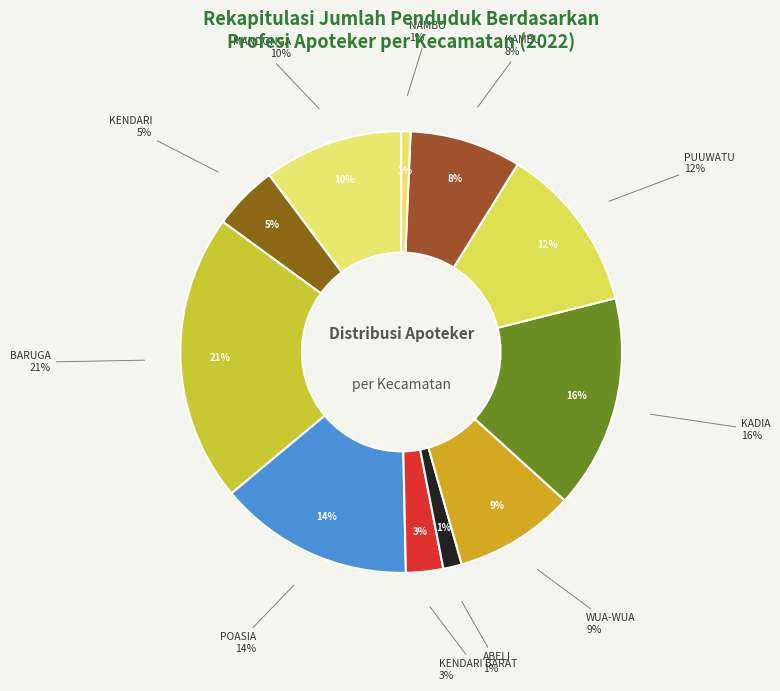

The KENDARI slice represents 6% of the pie. True or false?

False